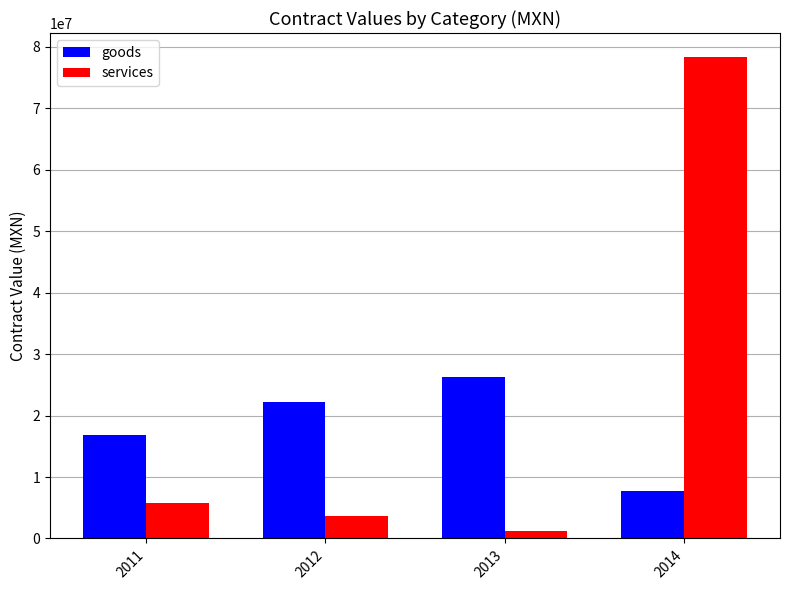

What is the difference between the highest and lowest values at 2011?

11099120.8